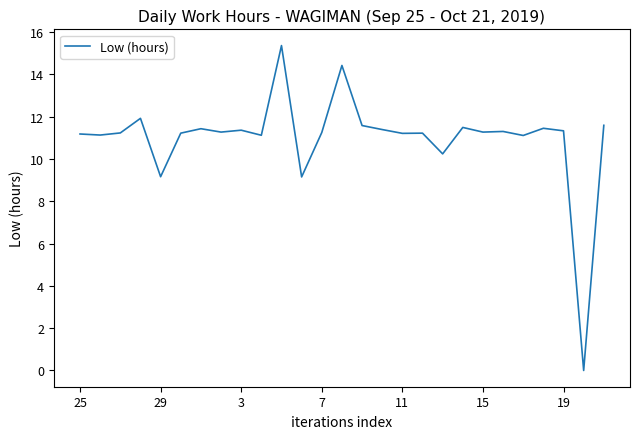

What is the maximum value shown in the chart?

15.4